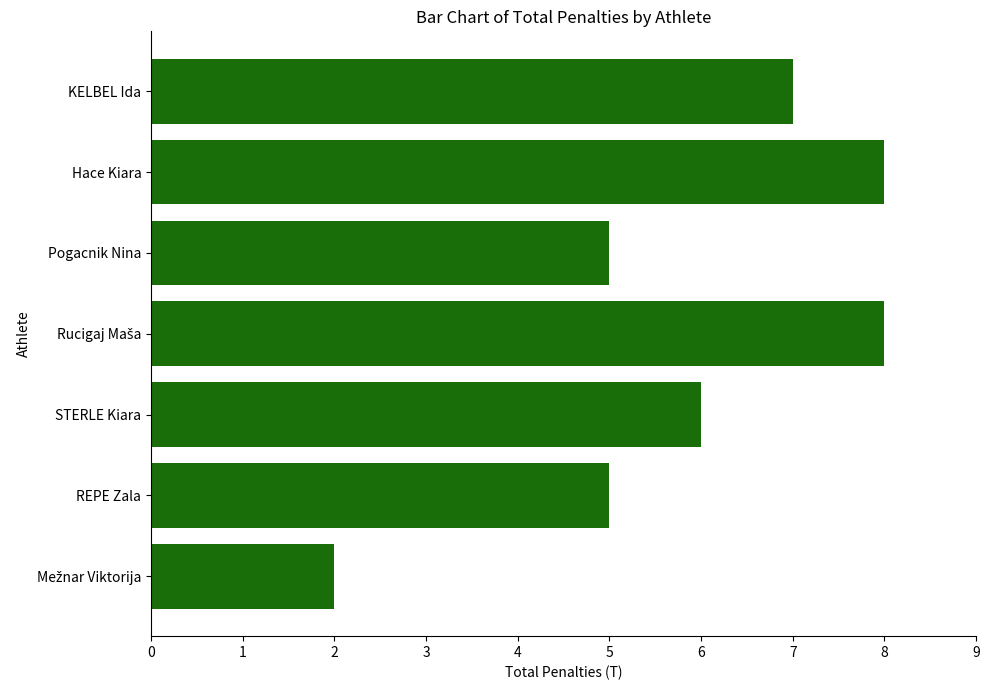

What is the greatest value displayed?

8